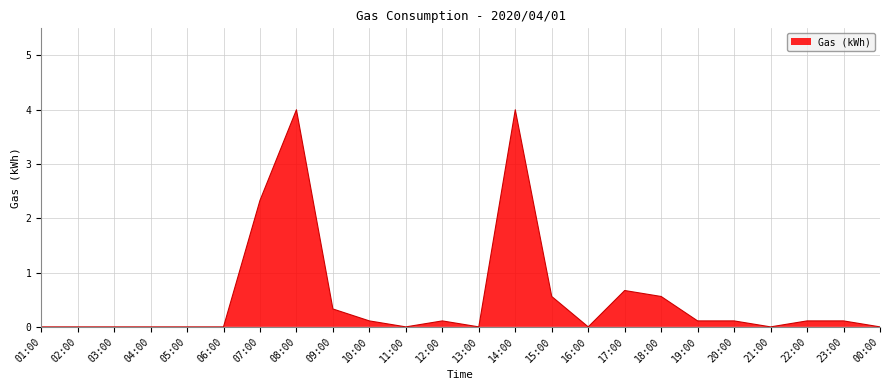

Reading left to right, extract all data points from this chart.

01:00=0.0	02:00=0.0	03:00=0.0	04:00=0.0	05:00=0.0	06:00=0.0	07:00=2.3	08:00=4.0	09:00=0.3	10:00=0.1	11:00=0.0	12:00=0.1	13:00=0.0	14:00=4.0	15:00=0.6	16:00=0.0	17:00=0.7	18:00=0.6	19:00=0.1	20:00=0.1	21:00=0.0	22:00=0.1	23:00=0.1	00:00=0.0